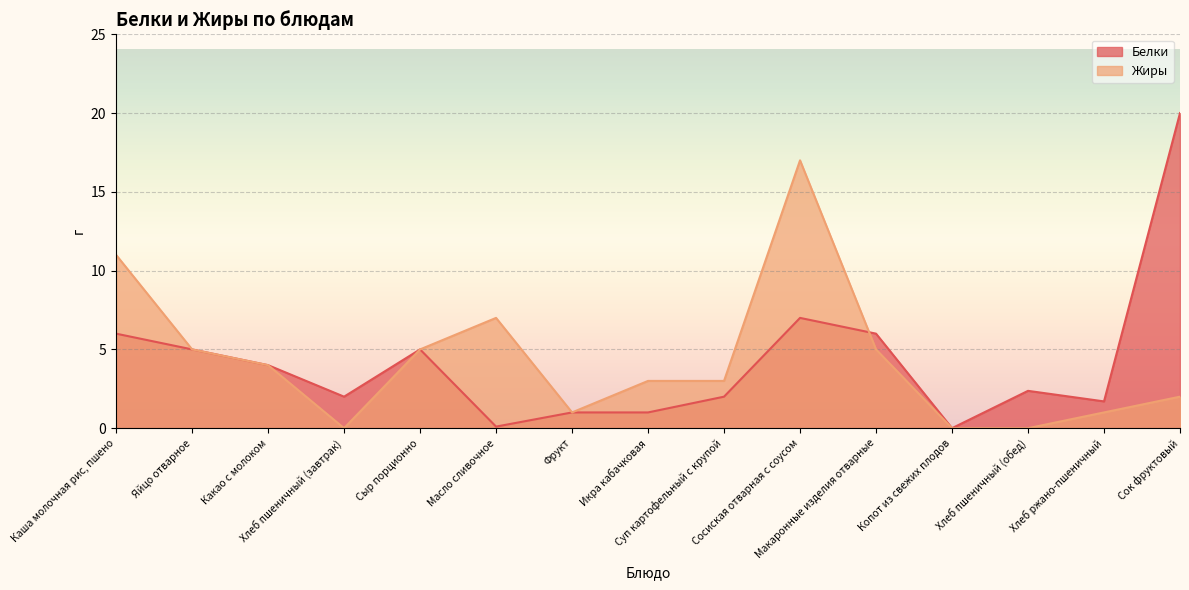

Reading left to right, transcribe all the data shown in this chart.

Белки: Каша молочная рис, пшено=6.0	Яйцо отварное=5.0	Какао с молоком=4.0	Хлеб пшеничный (завтрак)=2.0	Сыр порционно=5.0	Масло сливочное=0.1	Фрукт=1.0	Икра кабачковая=1.0	Суп картофельный с крупой=2.0	Сосиская отварная с соусом=7.0	Макаронные изделия отварные=6.0	Копот из свежих плодов=0.0	Хлеб пшеничный (обед)=2.4	Хлеб ржано-пшеничный=1.7	Сок фруктовый=20.0
Жиры: Каша молочная рис, пшено=11.0	Яйцо отварное=5.0	Какао с молоком=4.0	Хлеб пшеничный (завтрак)=0.0	Сыр порционно=5.0	Масло сливочное=7.0	Фрукт=1.0	Икра кабачковая=3.0	Суп картофельный с крупой=3.0	Сосиская отварная с соусом=17.0	Макаронные изделия отварные=5.0	Копот из свежих плодов=0.0	Хлеб пшеничный (обед)=0.0	Хлеб ржано-пшеничный=1.0	Сок фруктовый=2.0